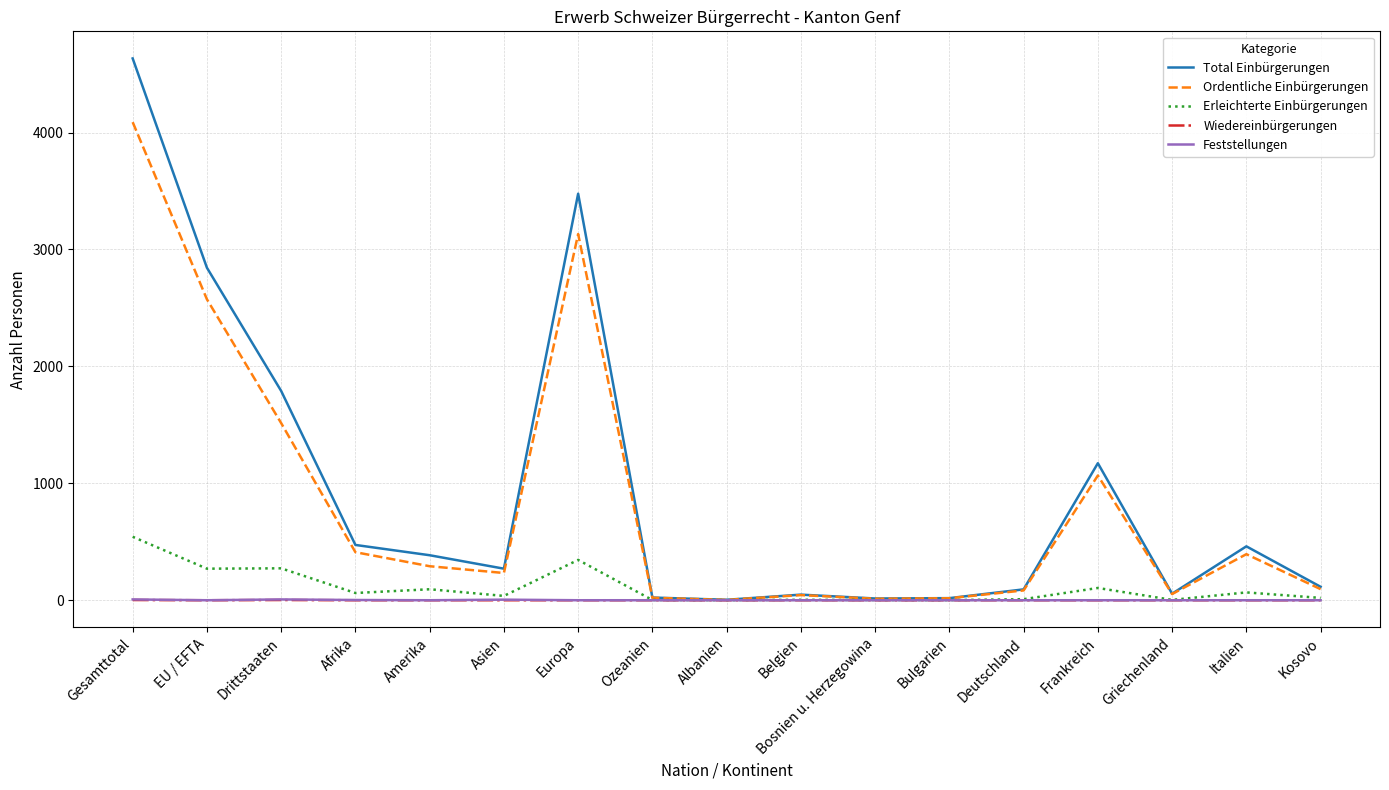

What is the spread (max minus min) of values at Drittstaaten?

1788